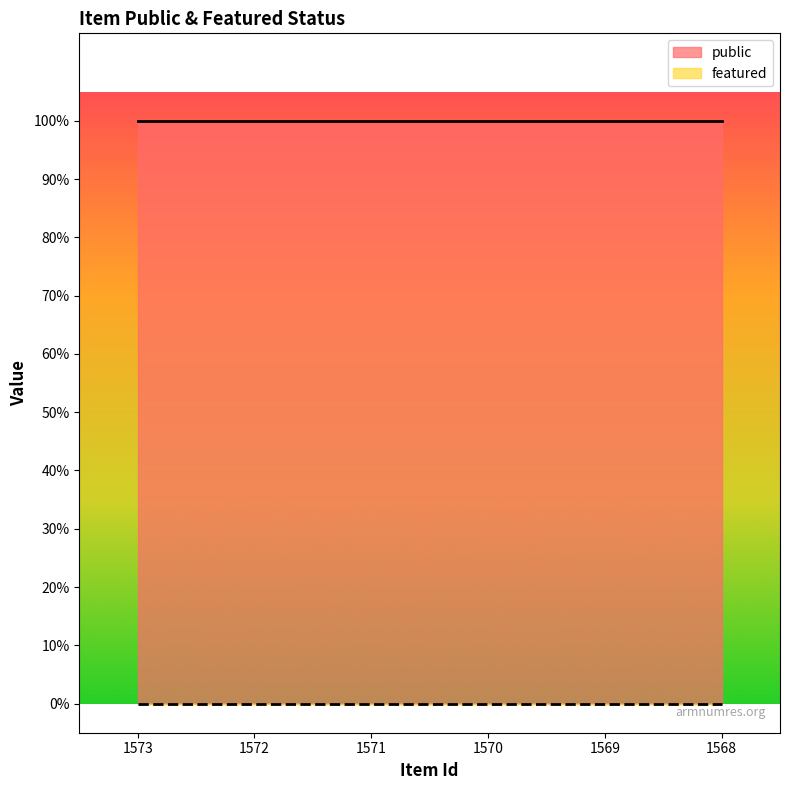

What is the value of the public point at the 6th from the left?

1